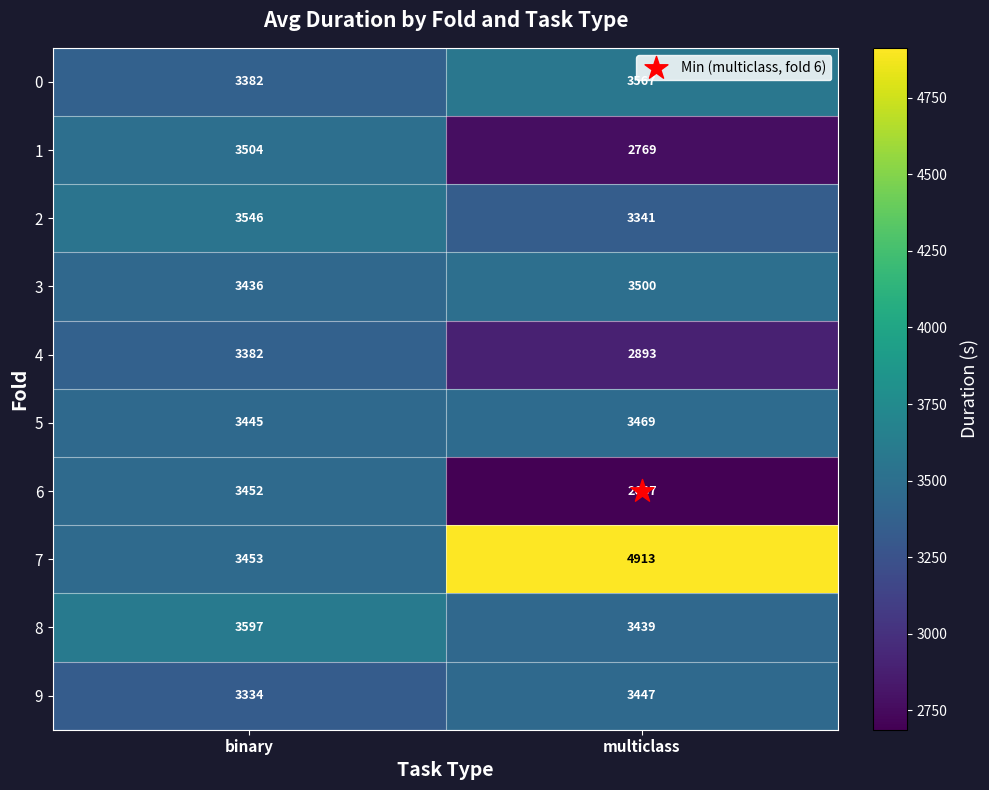

What is the sum of all 7 values?

8366